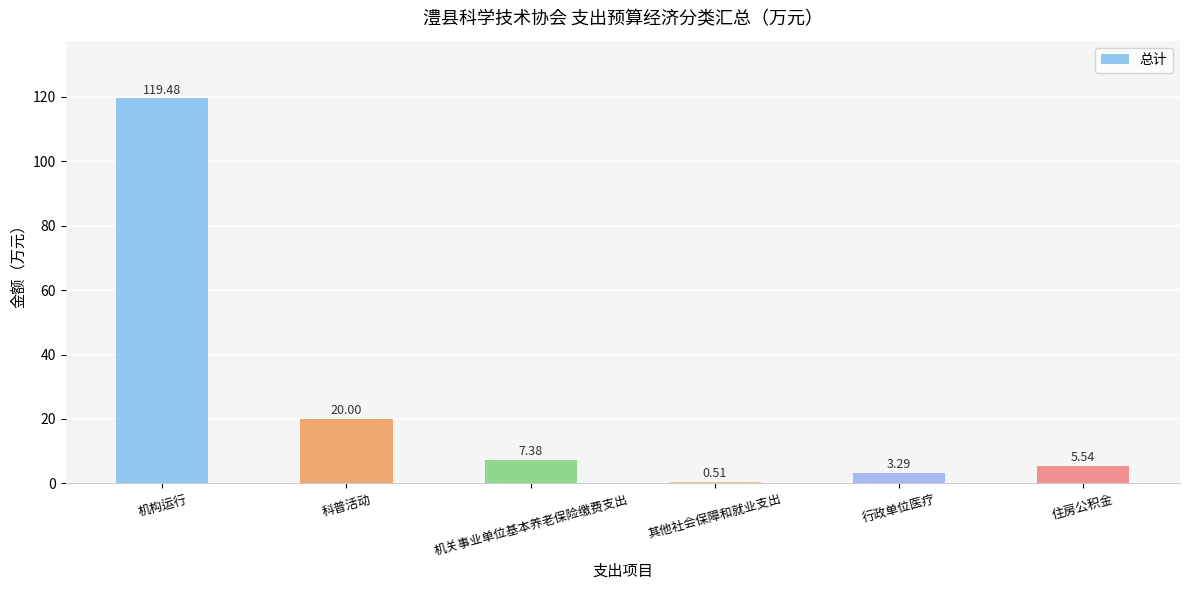

Where is the data nearest to the value 59?

科普活动